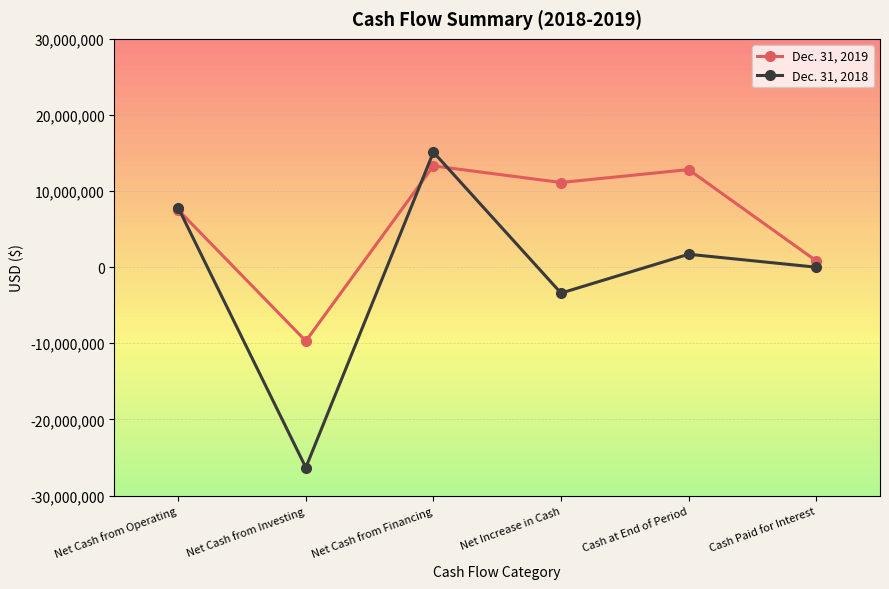

Which series has the largest range (max minus min)?

Dec. 31, 2018